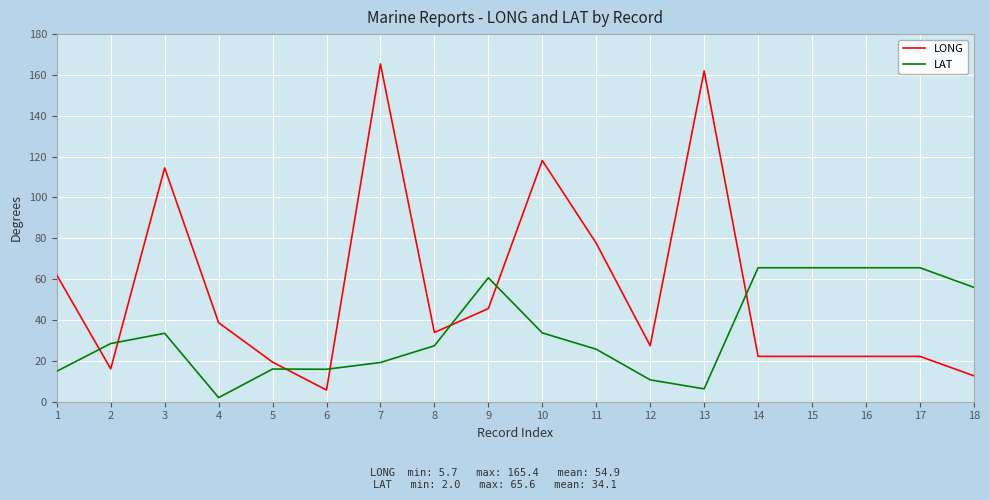

How many intersections are there between LONG and LAT?

7